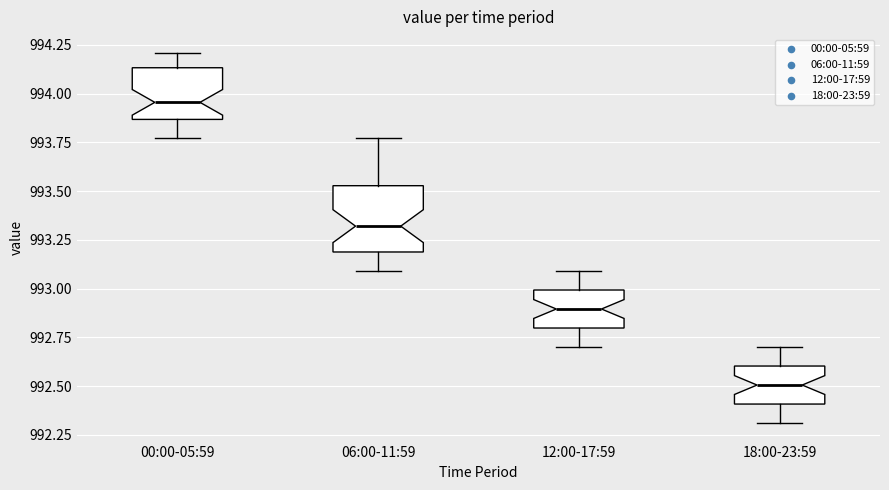

Comparing the boxes themselves (not the whiskers), which one is the tallest?

06:00-11:59